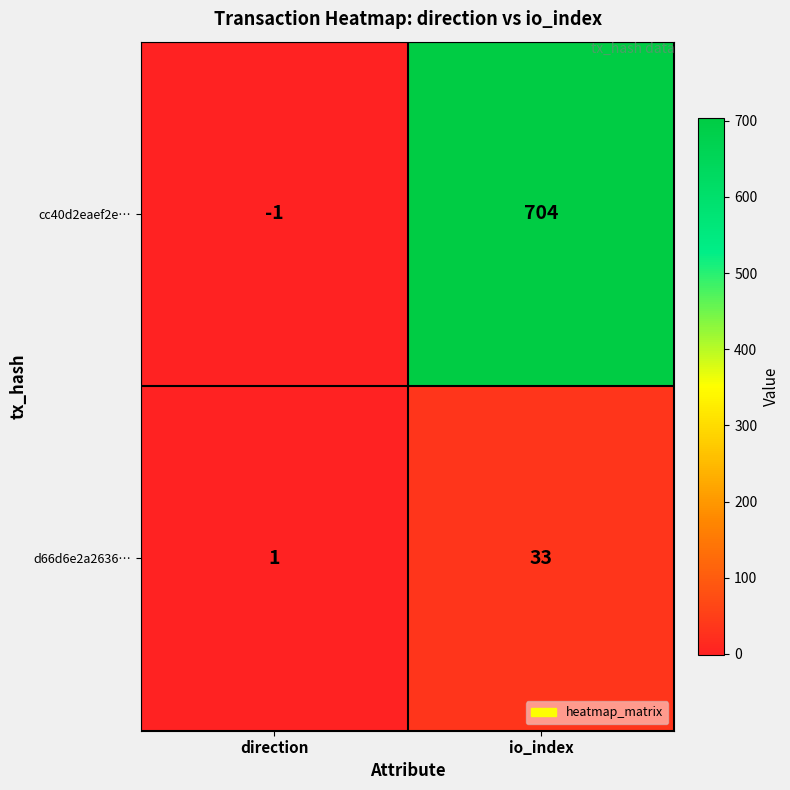

What is the difference between the highest and lowest values at direction?

2